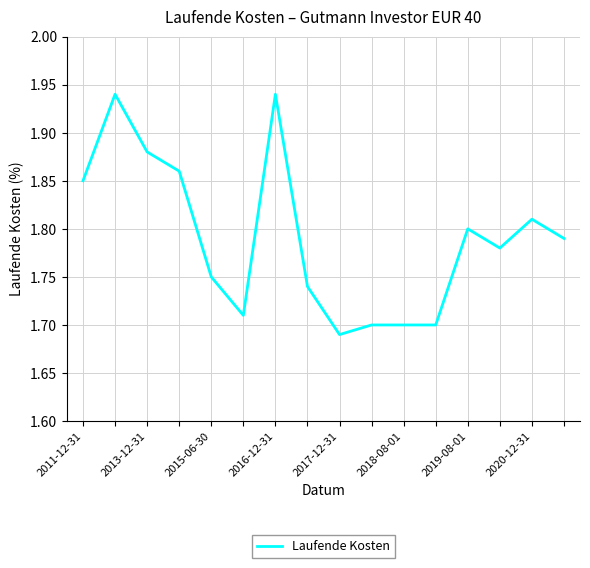

How many distinct data groups are displayed?

1